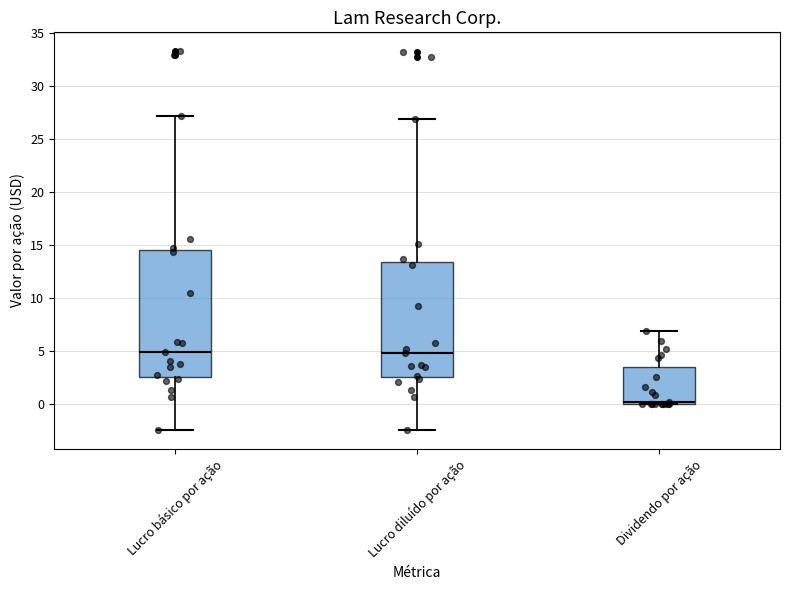

Where does the upper whisker of the box for Dividendo por ação end on the y-axis? The values are not printed on the chart, so give them approximately, as read against the axis.

7.0